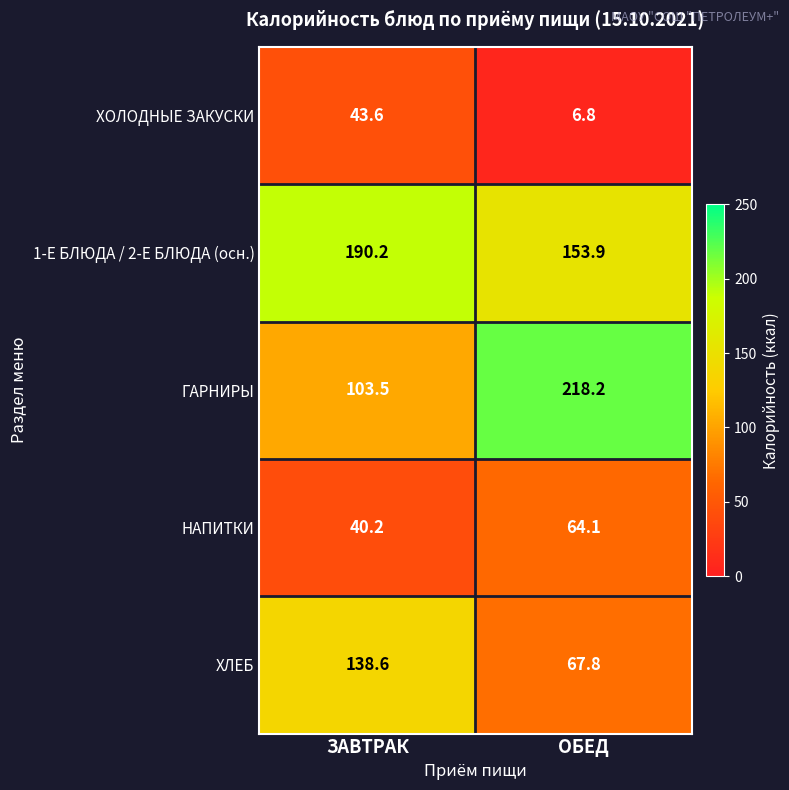

At ЗАВТРАК, list the series in order from smallest to largest.

НАПИТКИ, ХОЛОДНЫЕ ЗАКУСКИ, ГАРНИРЫ, ХЛЕБ, 1-Е БЛЮДА / 2-Е БЛЮДА (осн.)